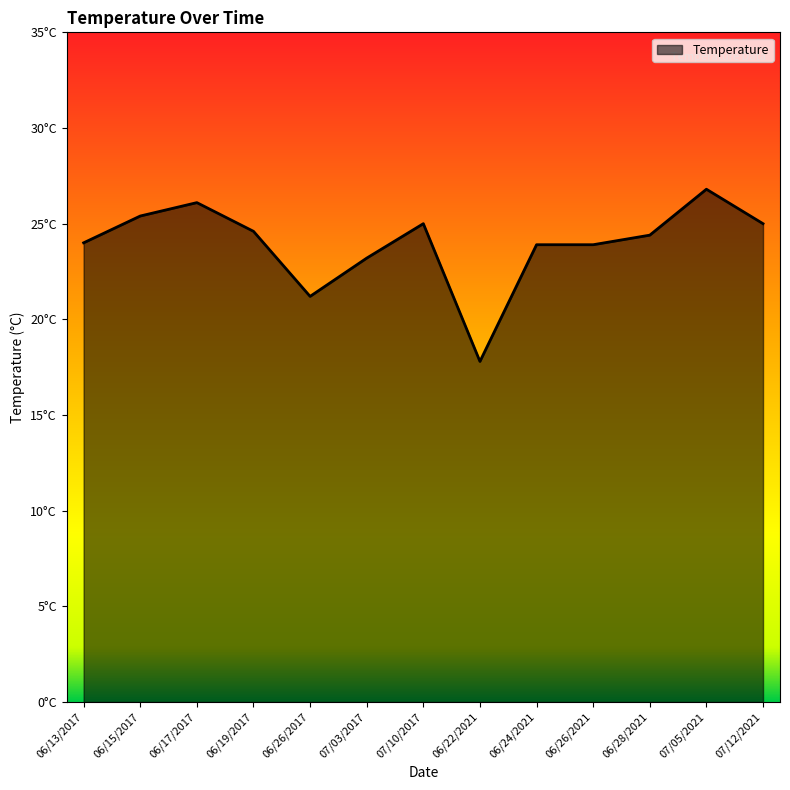

Reading right to left, extract all data points from this chart.

25.0	26.8	24.4	23.9	23.9	17.8	25.0	23.2	21.2	24.6	26.1	25.4	24.0